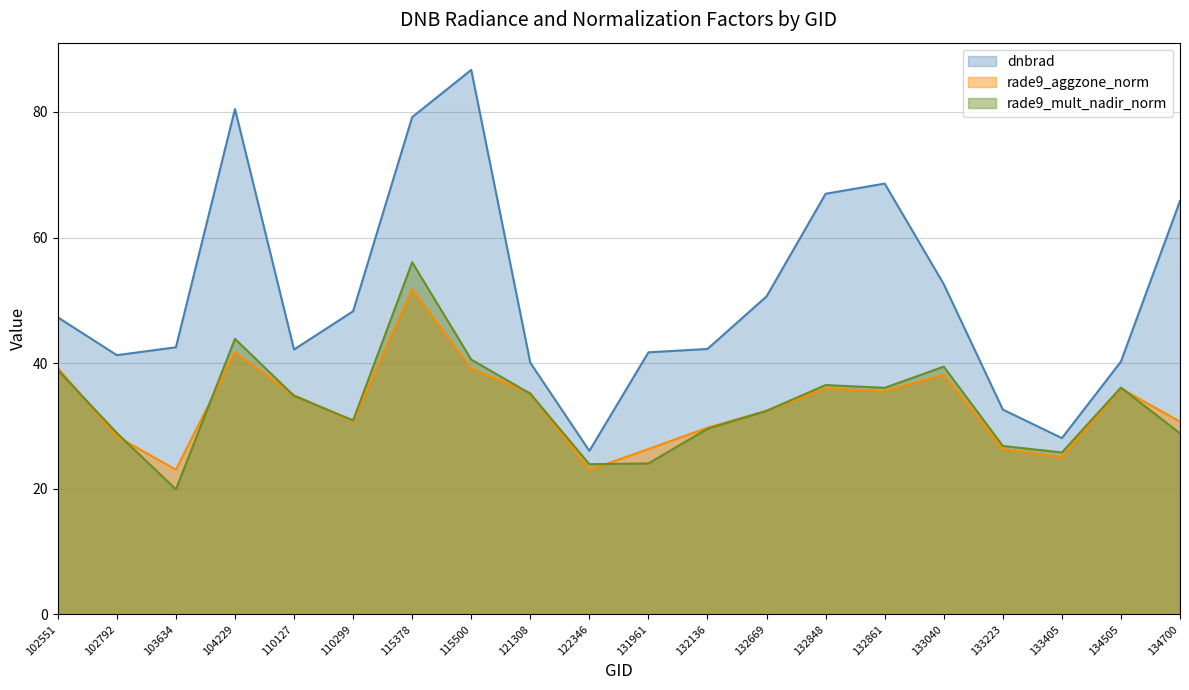

Does the chart have visible grid lines?

Yes